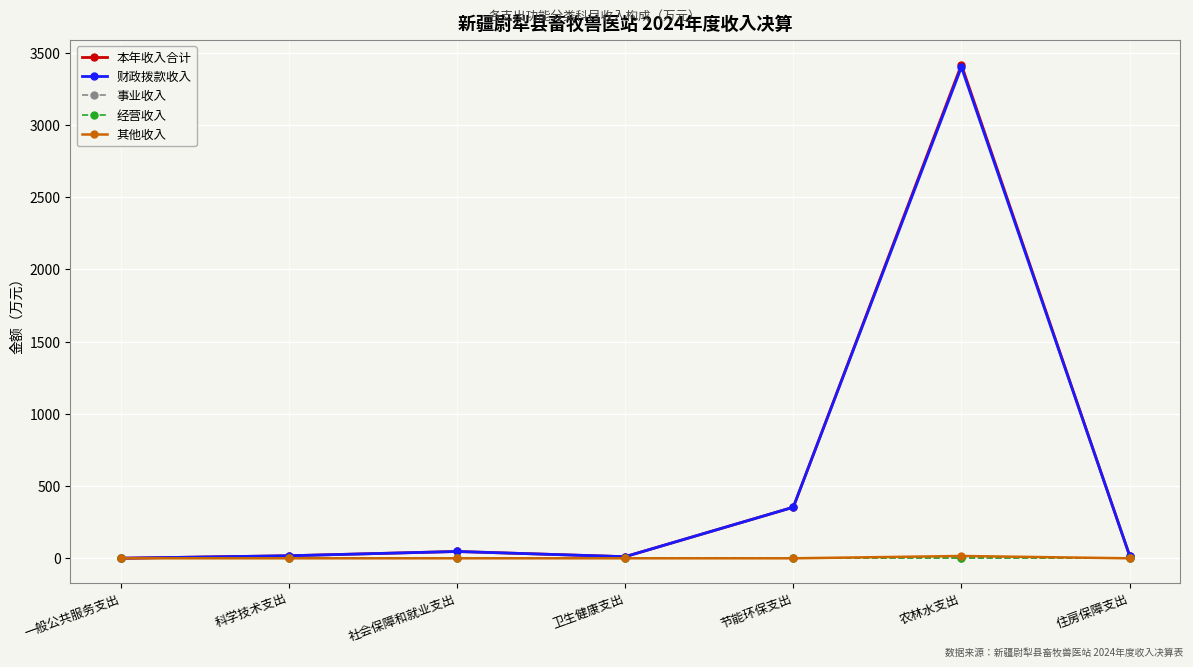

Is this an area chart (filled region under the line)?

No